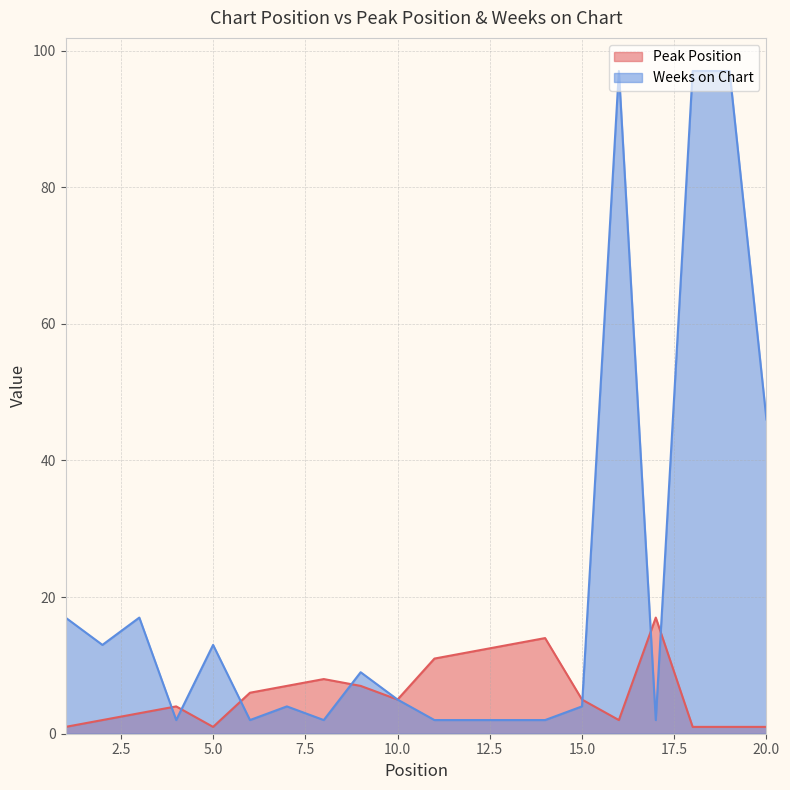

What is the sum of the Peak Position values at 15 and 8?

13